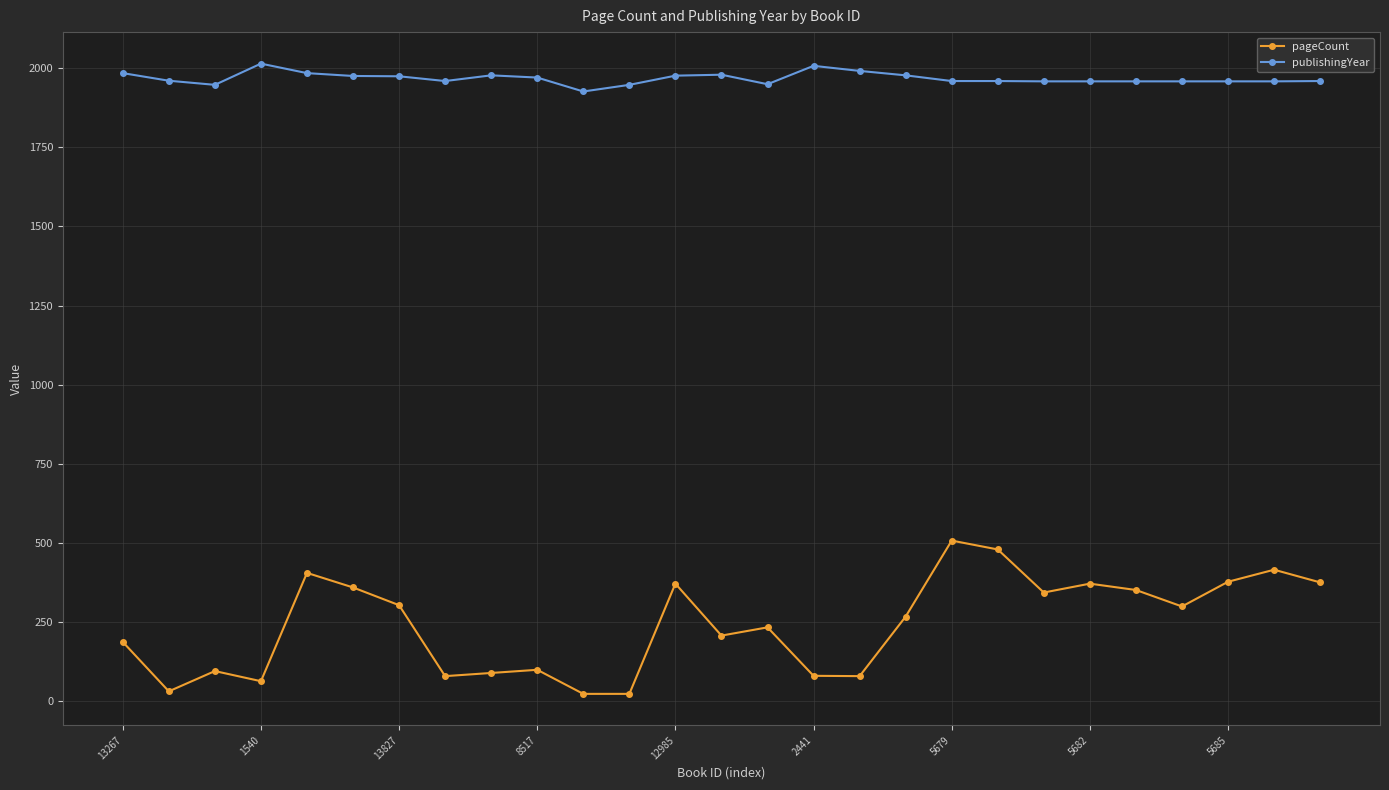

True or false: pageCount has more than 2 interior local peaks.

True